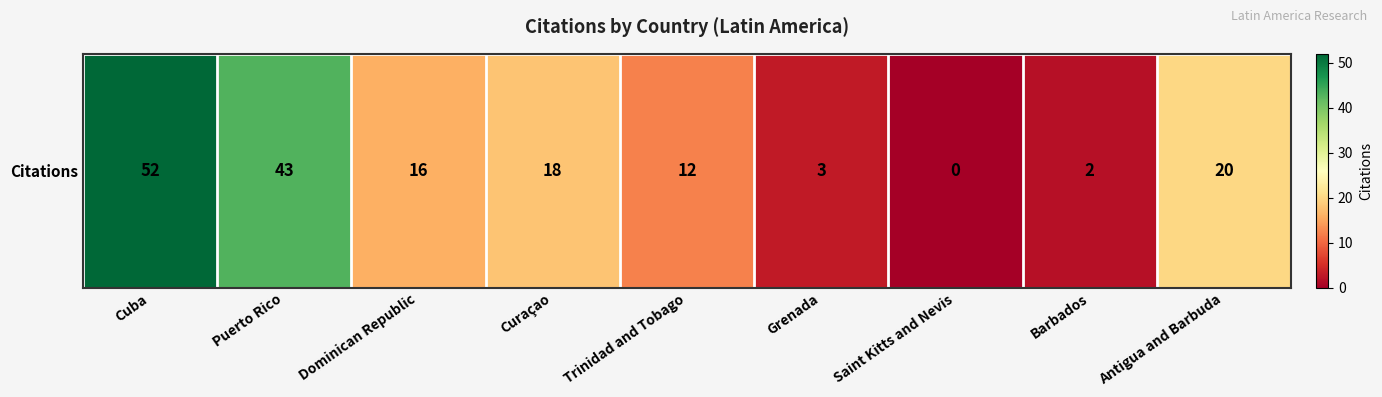

Reading left to right, list all the values displayed in this chart.

Cuba=52	Puerto Rico=43	Dominican Republic=16	Curaçao=18	Trinidad and Tobago=12	Grenada=3	Saint Kitts and Nevis=0	Barbados=2	Antigua and Barbuda=20